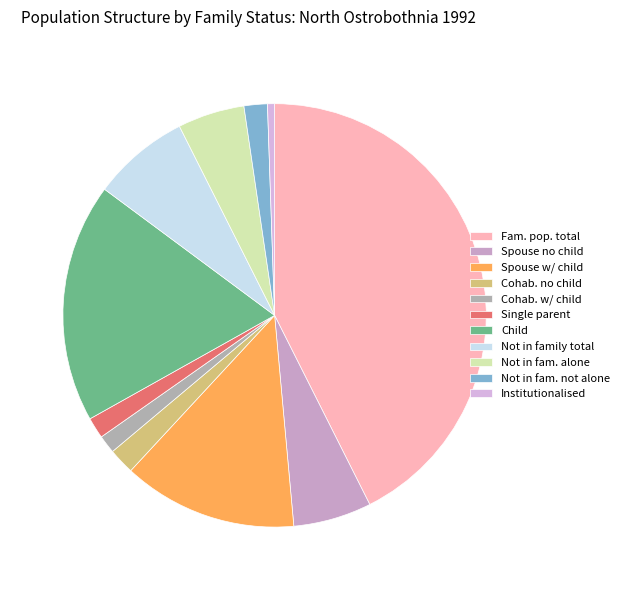

How many slices are in this pie chart?

11